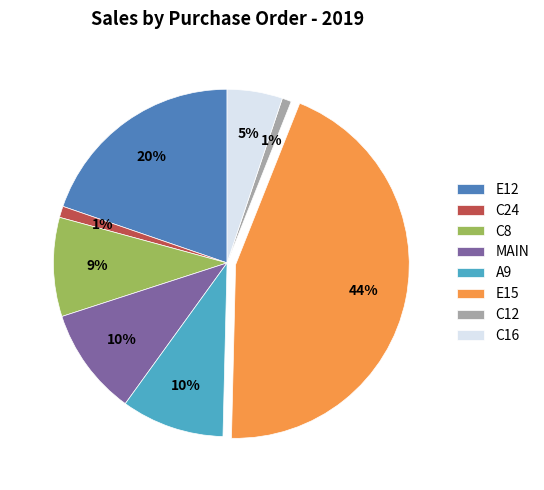

Does any single category account for the majority?

No